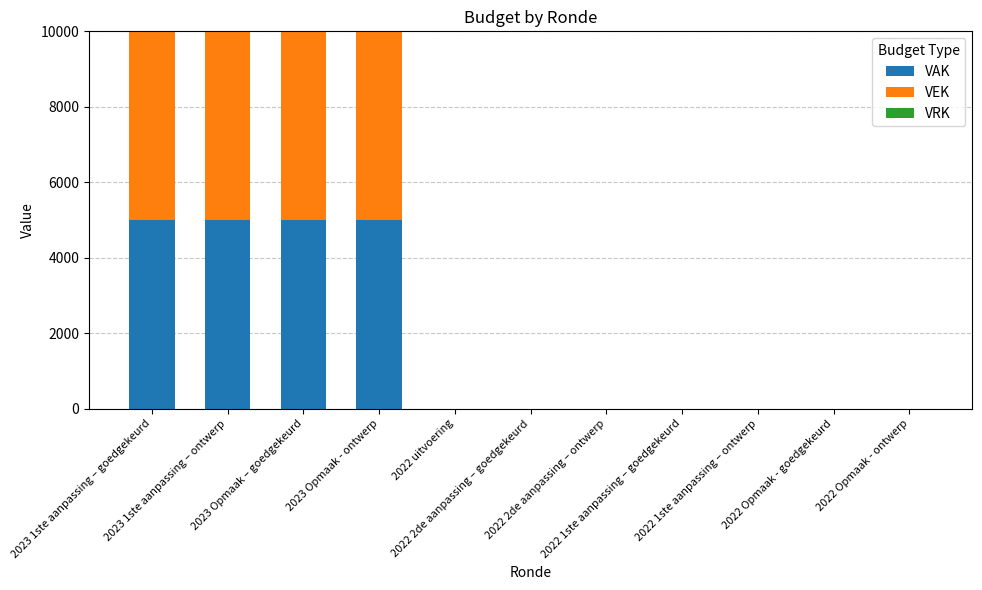

What is the highest value of the VAK series?

5000